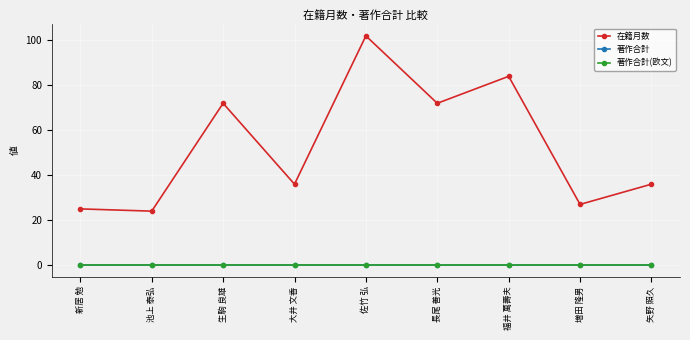

Does the chart have visible grid lines?

Yes